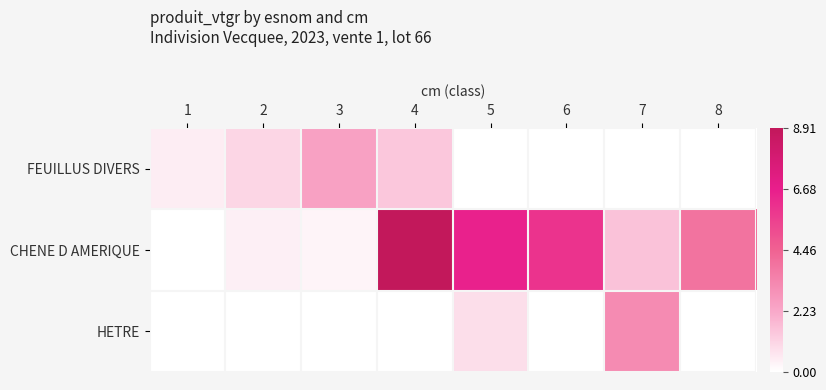

At 5, list the series in order from largest to smallest.

CHENE D AMERIQUE, HETRE, FEUILLUS DIVERS